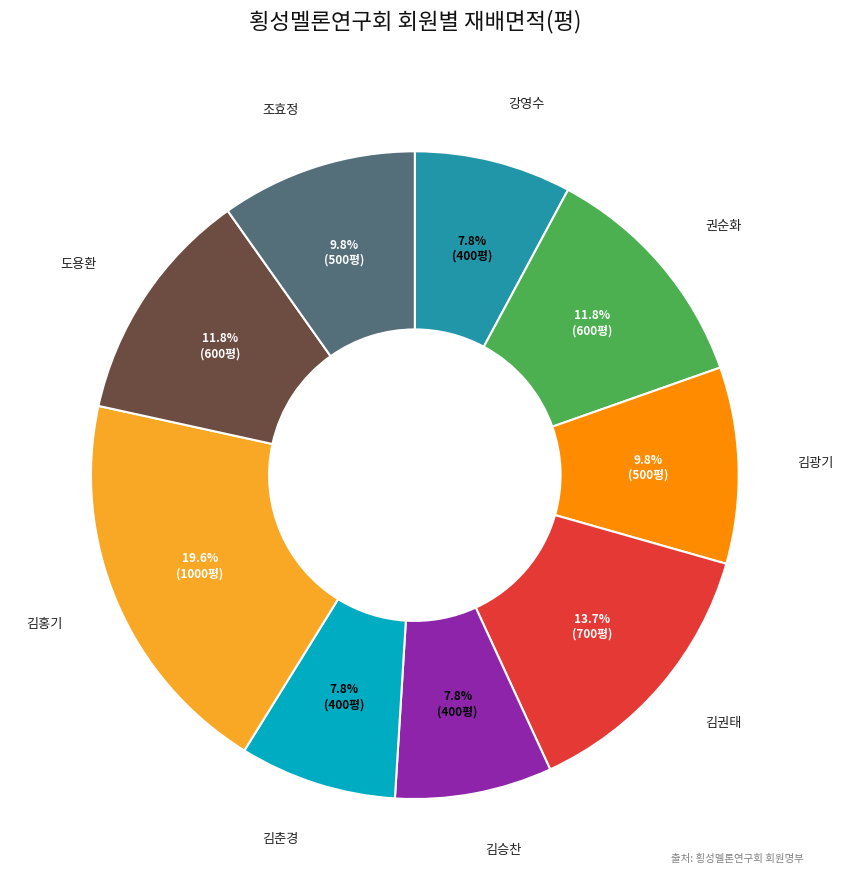

To the nearest percent, what percentage of the pie is 김홍기?

20%